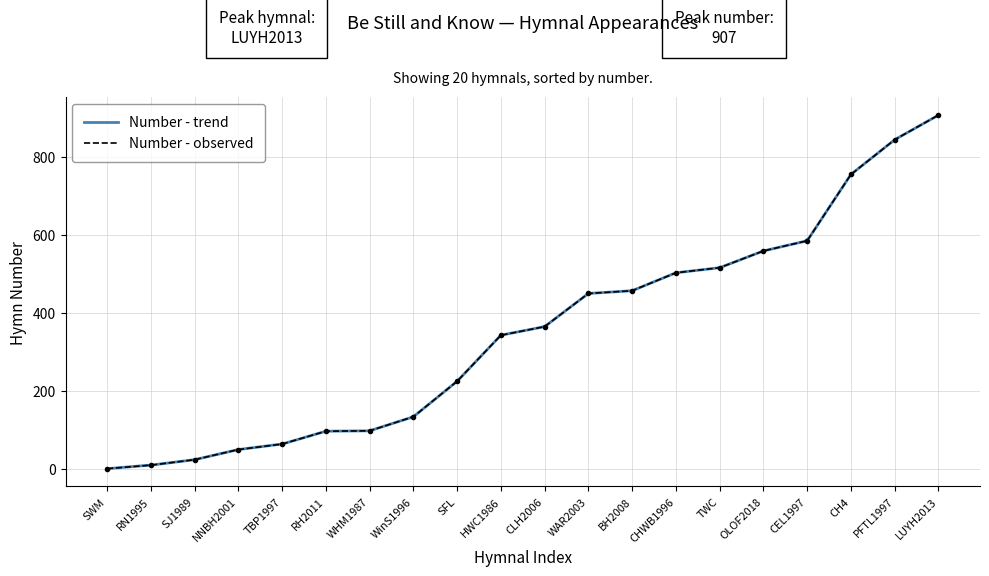

At which label does Number - observed reach its peak?

LUYH2013